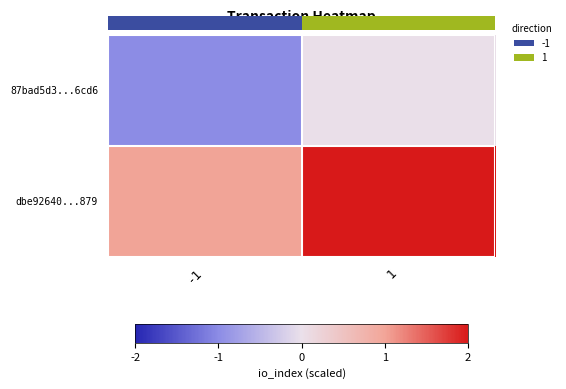

At how many categories does at least one series exceed 0?

2